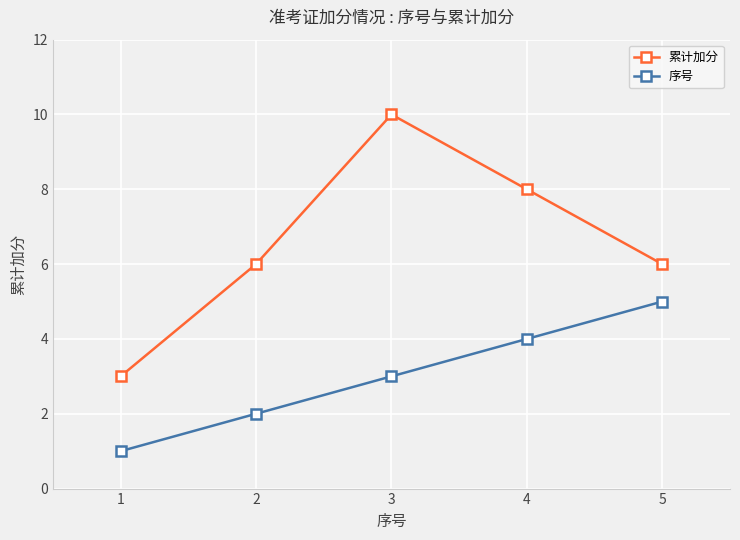

What is the difference between the maximum and minimum values in the 累计加分 series?

7